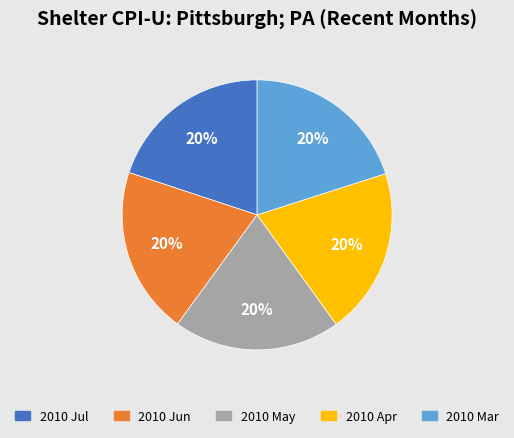

Do 2010 Jul and 2010 Apr together represent more than half of the pie?

No